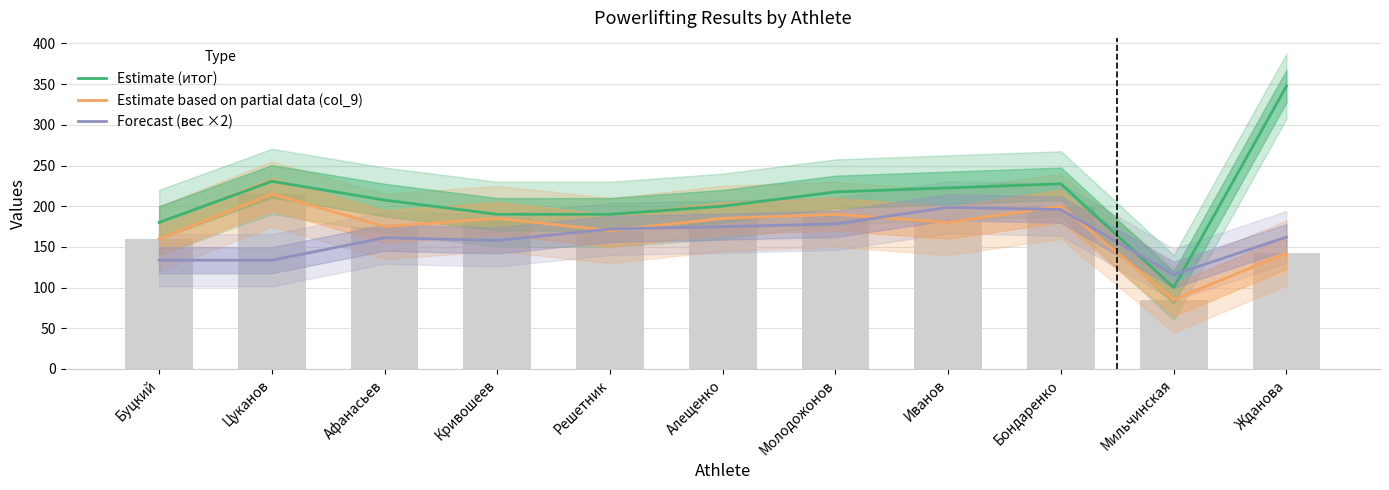

How many groups of bars are there?

11